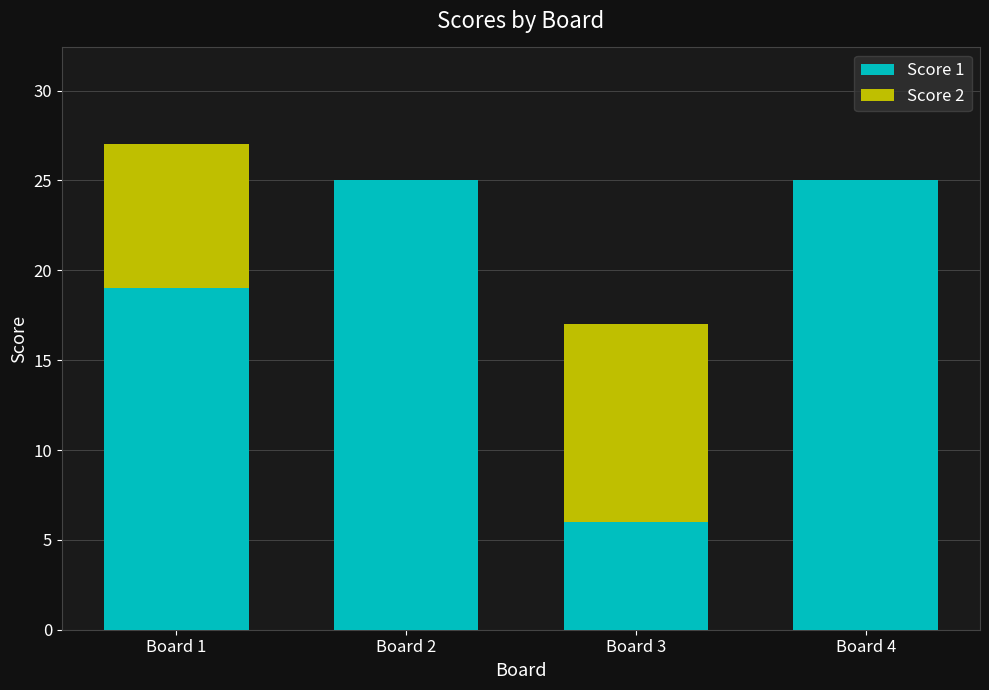

The Score 1 series shows 6 at Board 1. True or false?

False